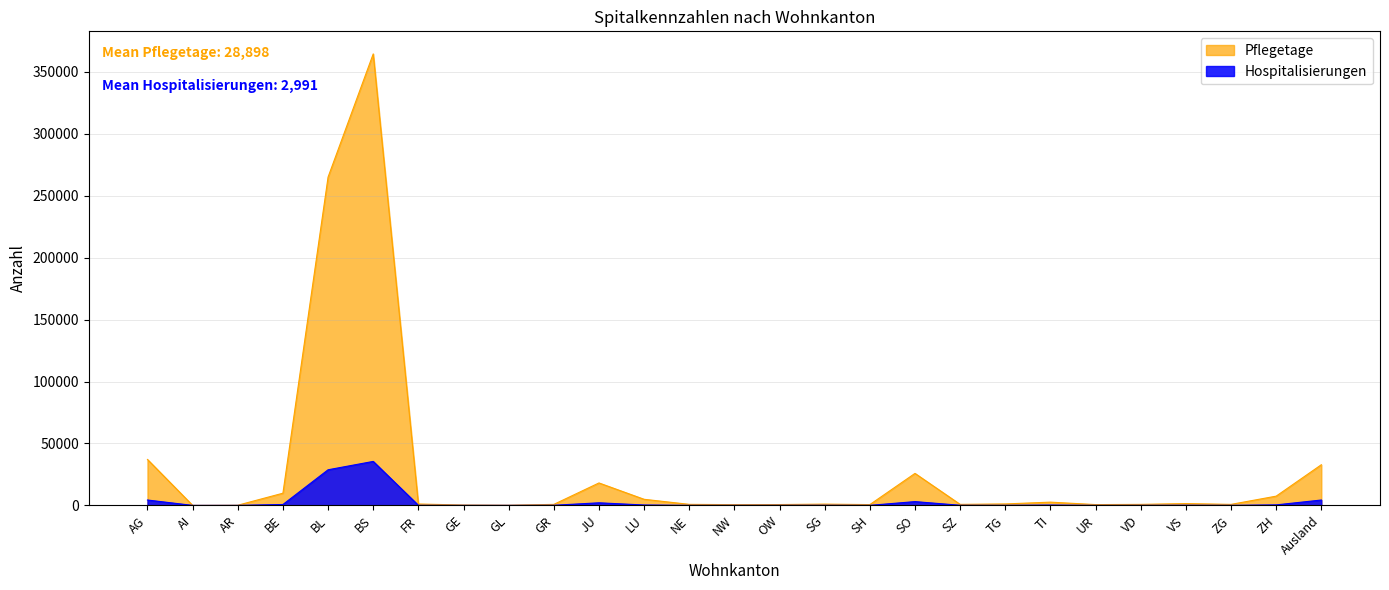

What position from the left is TG?

20